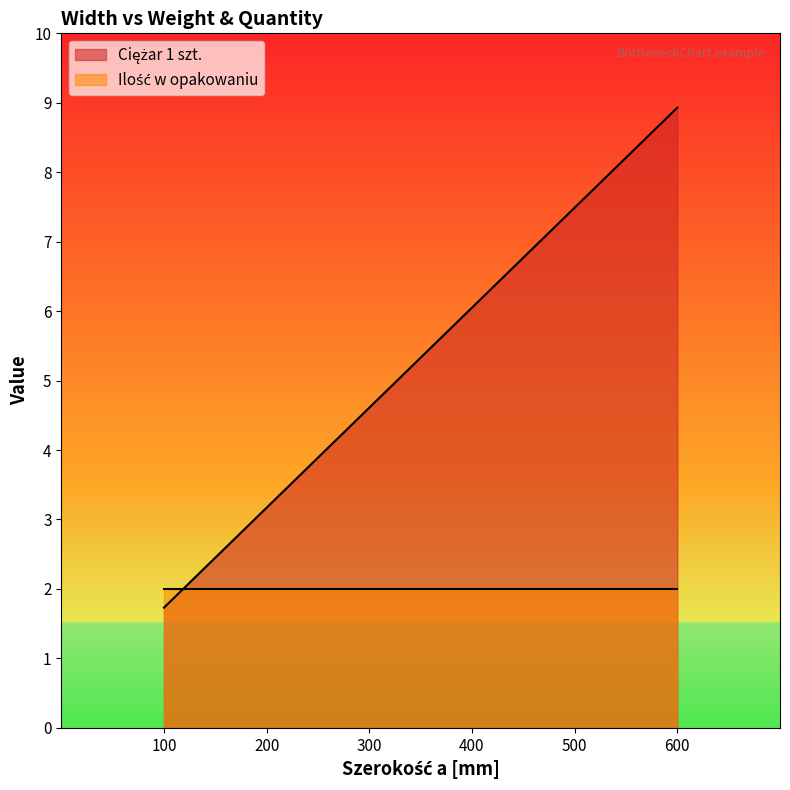

What is the sum of the values at 300 and 100?

6.3